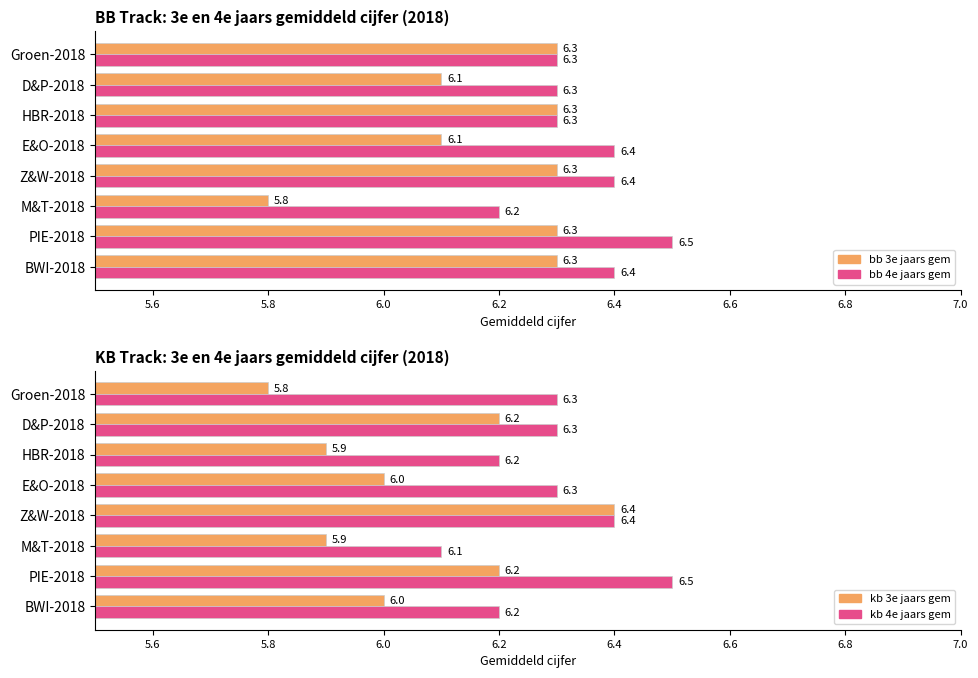

What is the average value of the bb 3e jaars gem series?

6.2